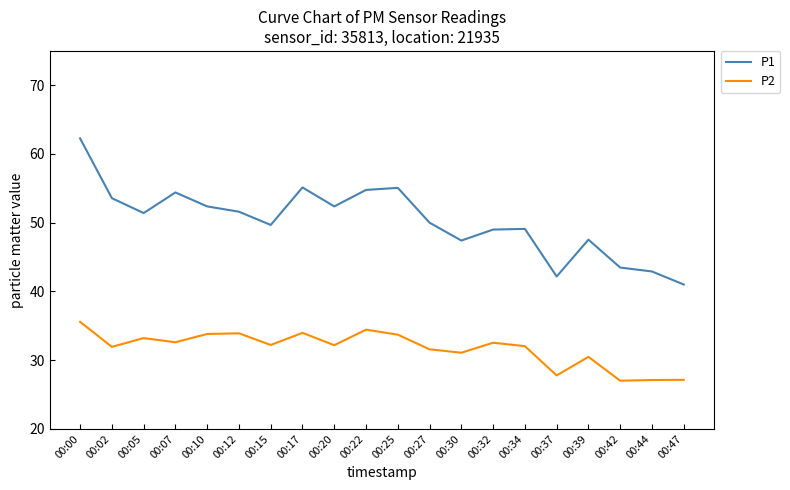

What are all the series names shown in the legend?

P1, P2